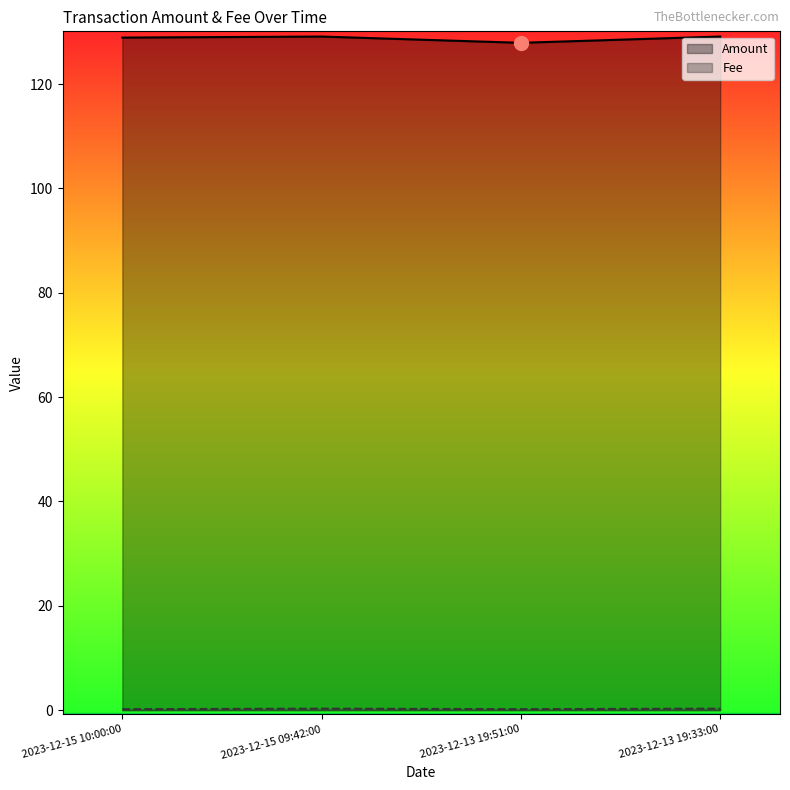

What is the approximate value of Fee at 2023-12-15 09:42:00?

0.3